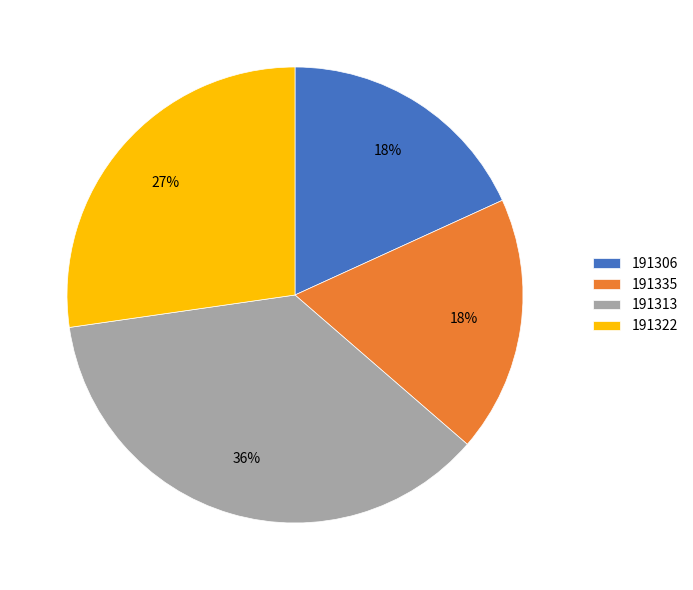

Between 191335 and 191313, which is larger?

191313